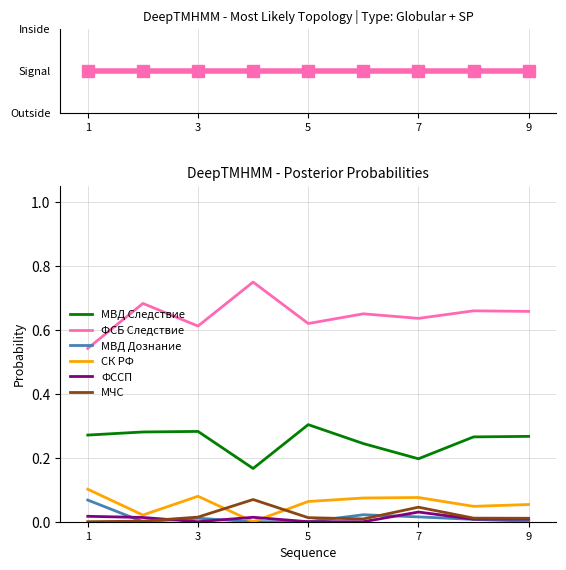

True or false: ФСБ Следствие and ФССП cross at least once.

False